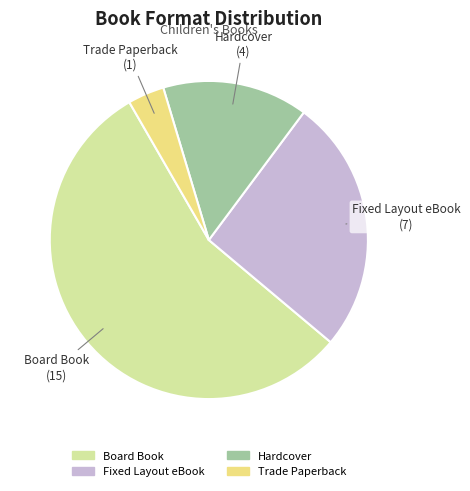

Rank the categories by value from lowest to highest.

Trade Paperback, Hardcover, Fixed Layout eBook, Board Book